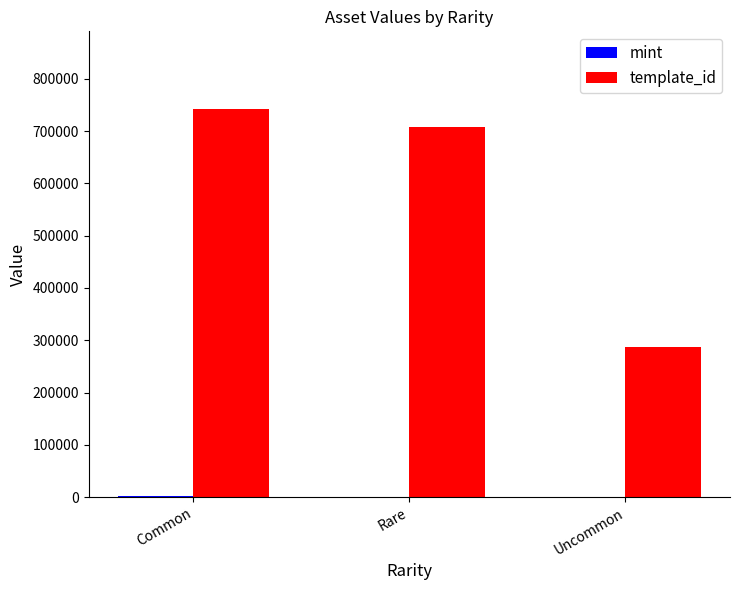

Count the number of categories in the chart.

3